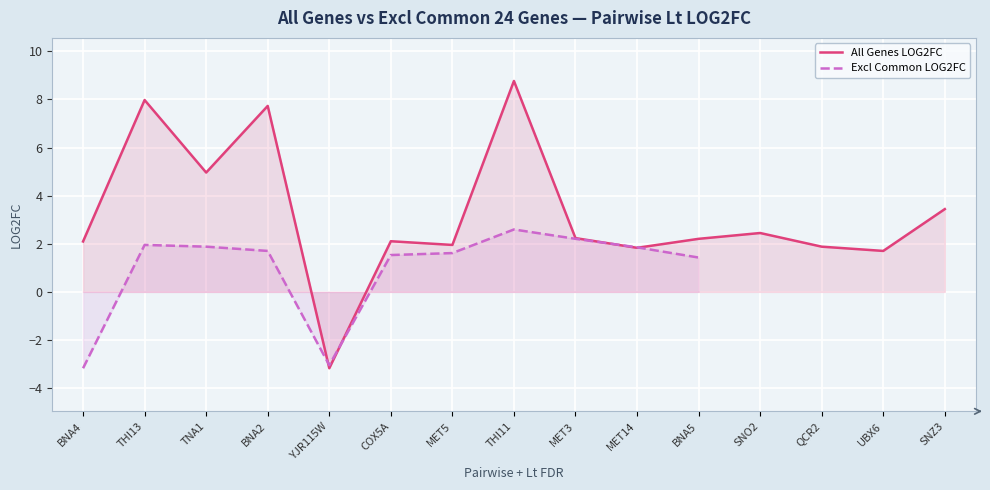

The value of All Genes LOG2FC at BNA2 is 7.7. True or false?

True